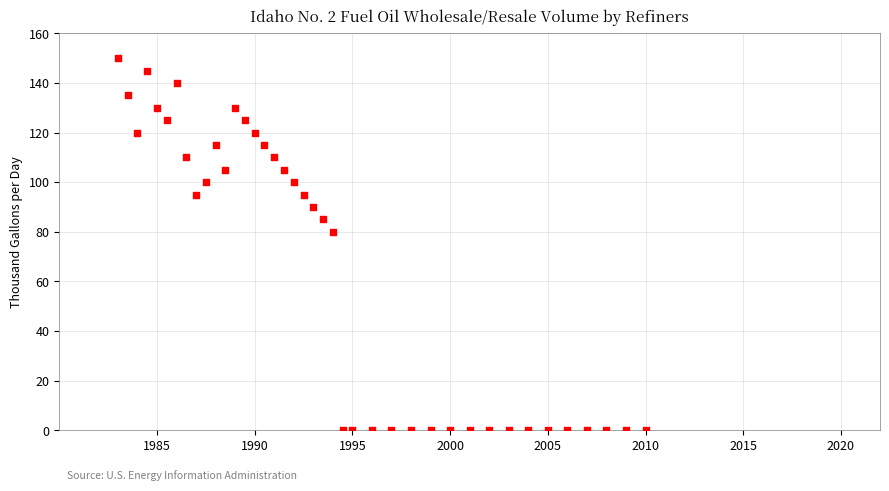

What Y value in the scatter plot is closest to 75?

80.0